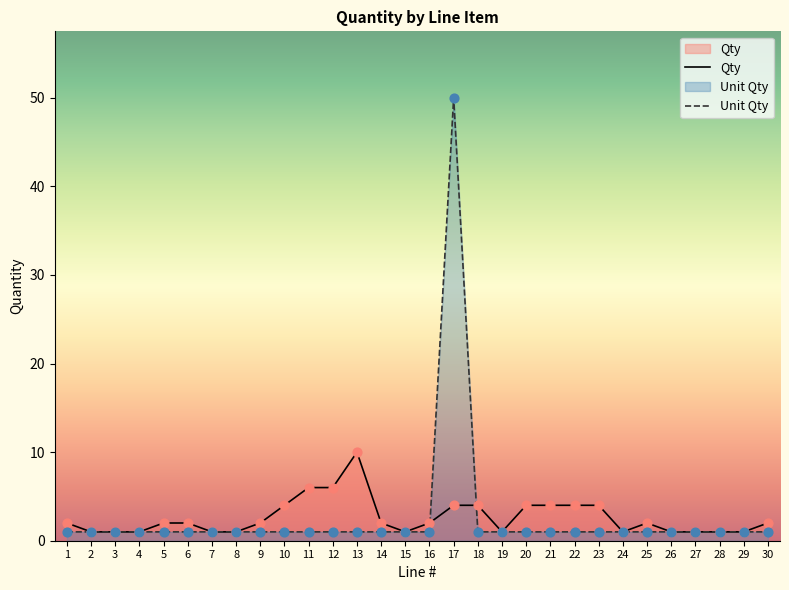

Which series reaches the minimum Y coordinate?

Qty